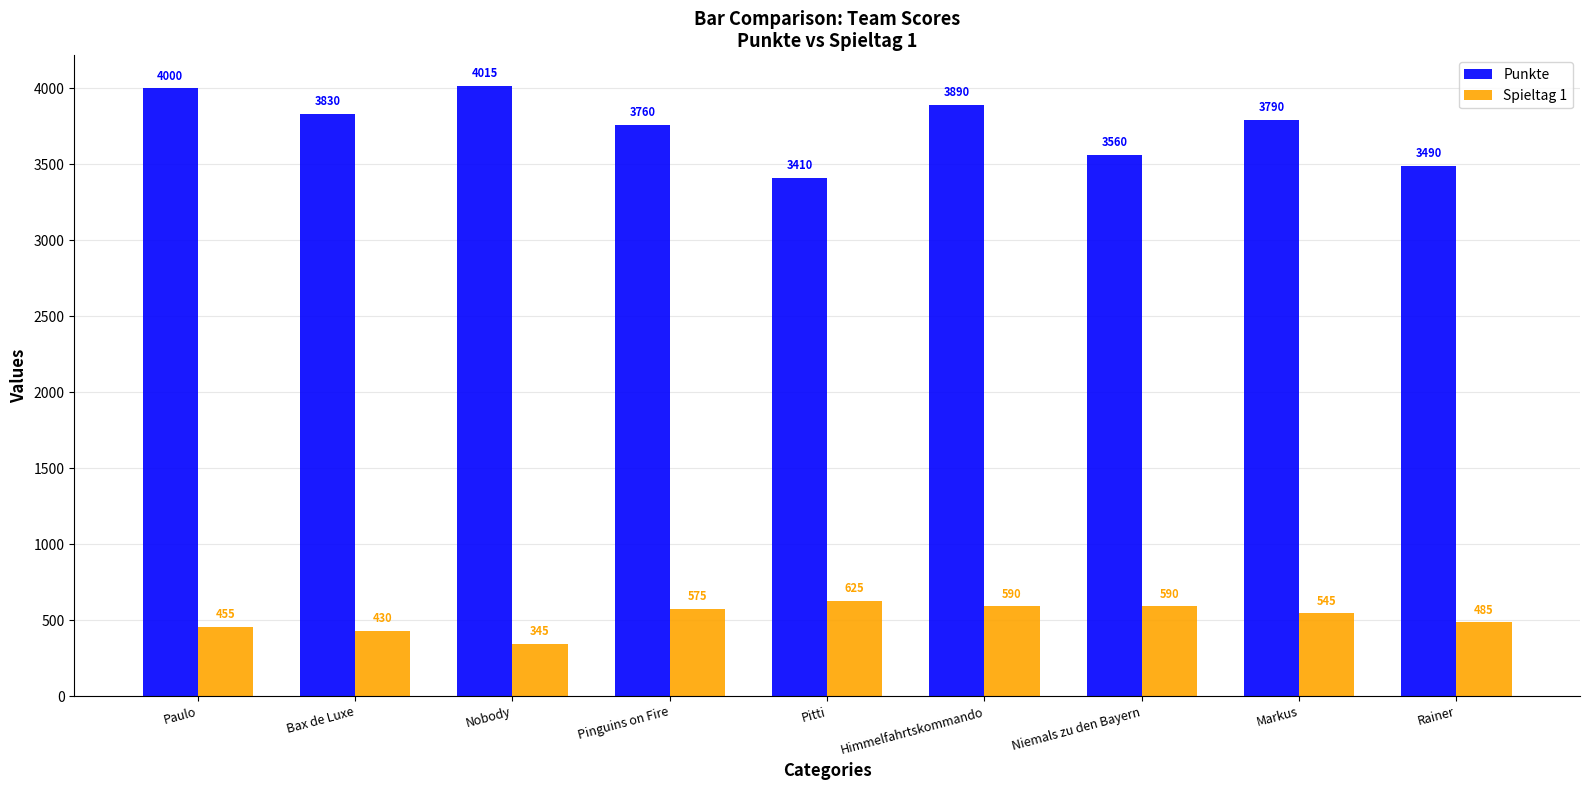

Which series has the largest total across all categories?

Punkte